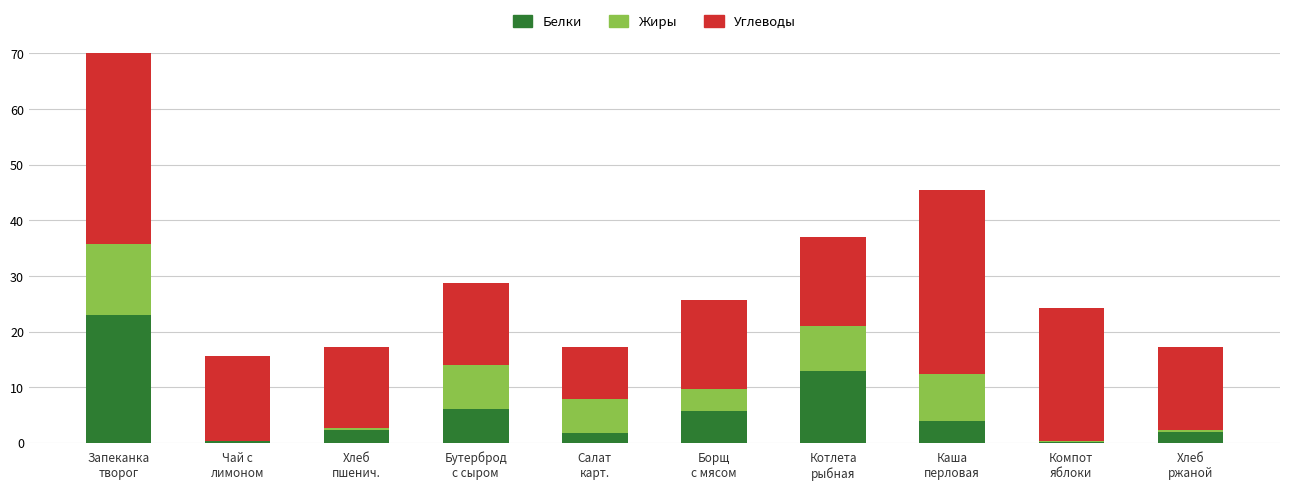

What is the highest value of the Белки series?

23.0